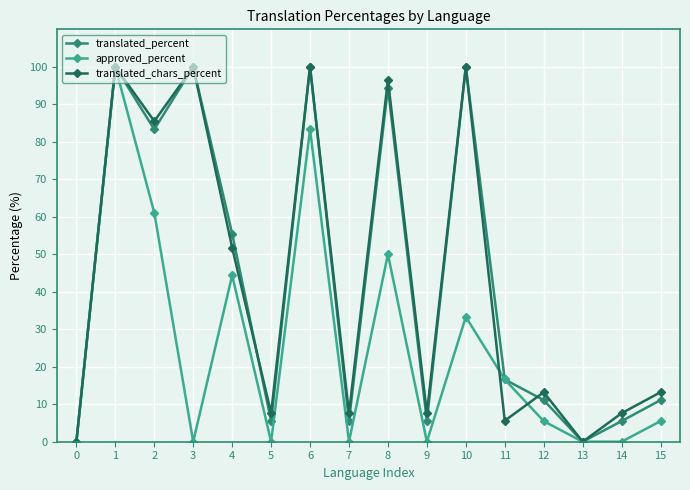

True or false: approved_percent and translated_chars_percent intersect in this chart.

True